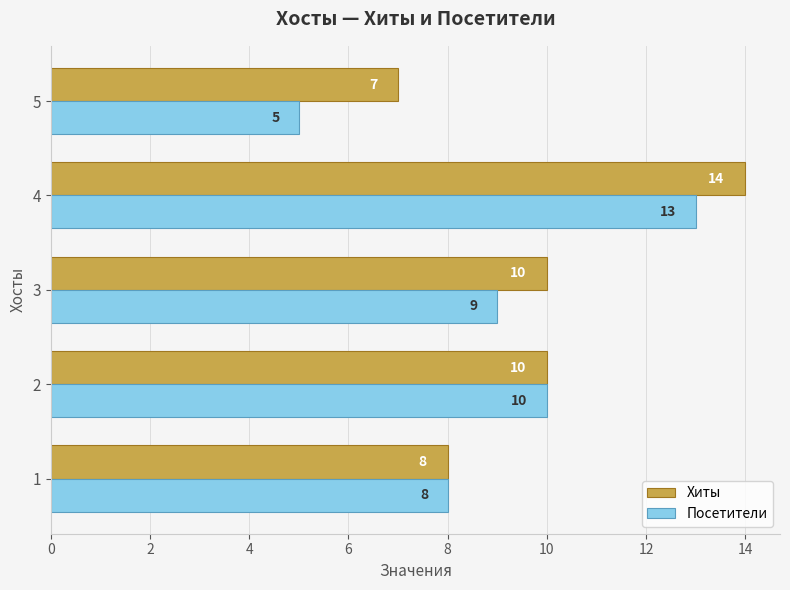

Rank the series by their maximum value, from highest to lowest.

Хиты, Посетители